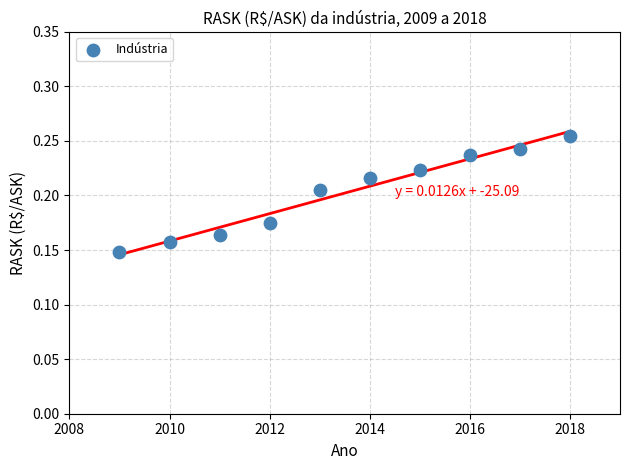

What is the average X value?

2013.5